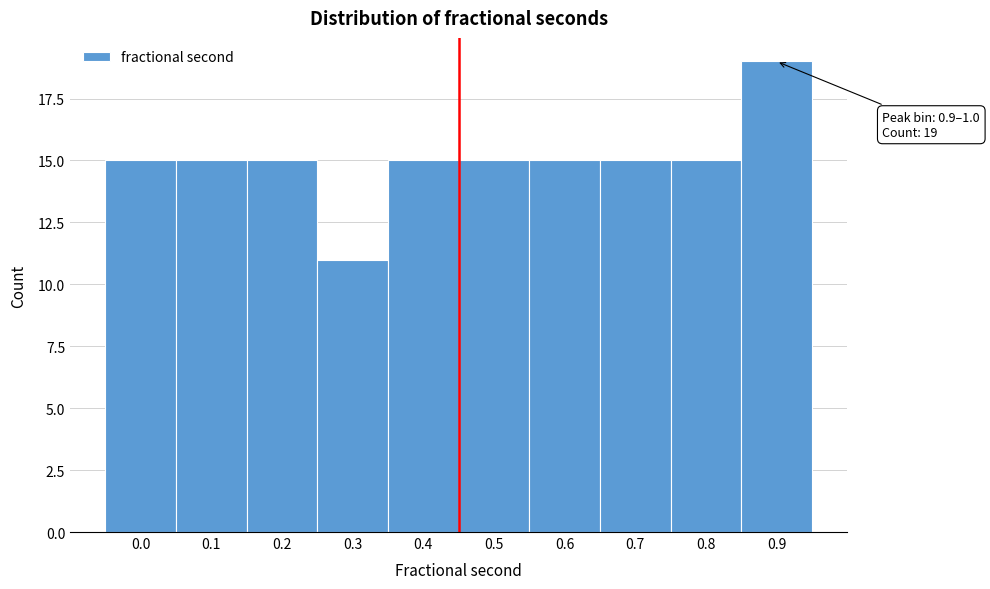

Reading right to left, list all the values displayed in this chart.

19	15	15	15	15	15	11	15	15	15